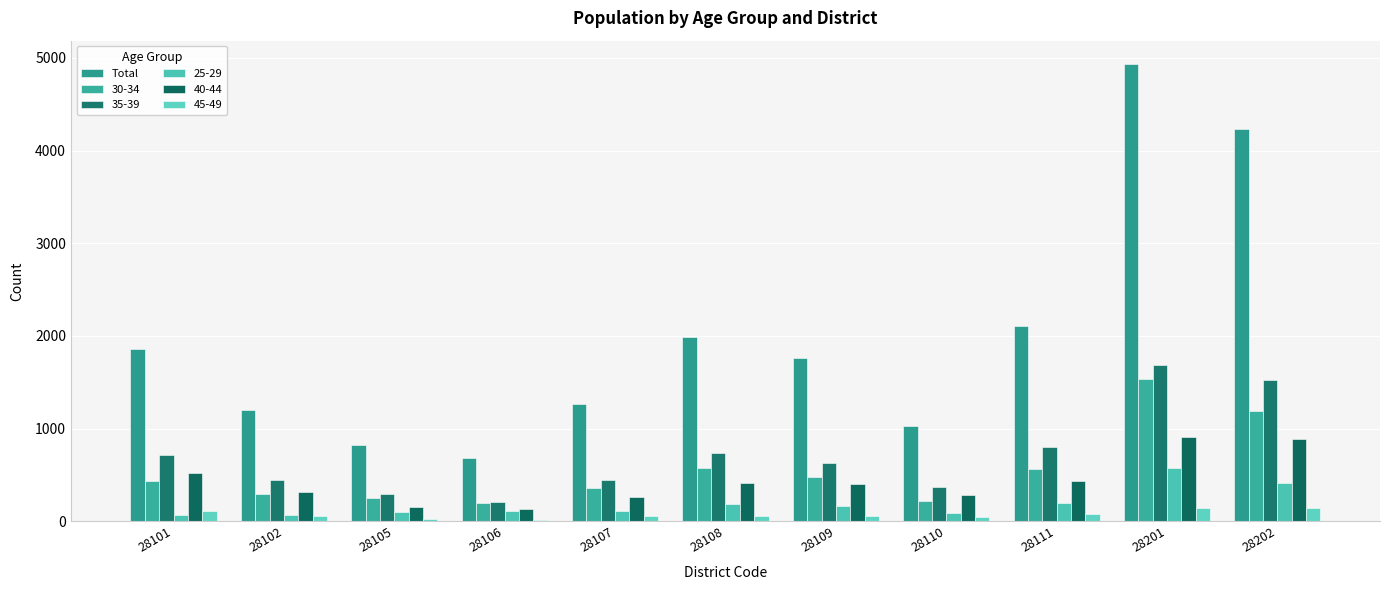

How many groups of bars are there?

11